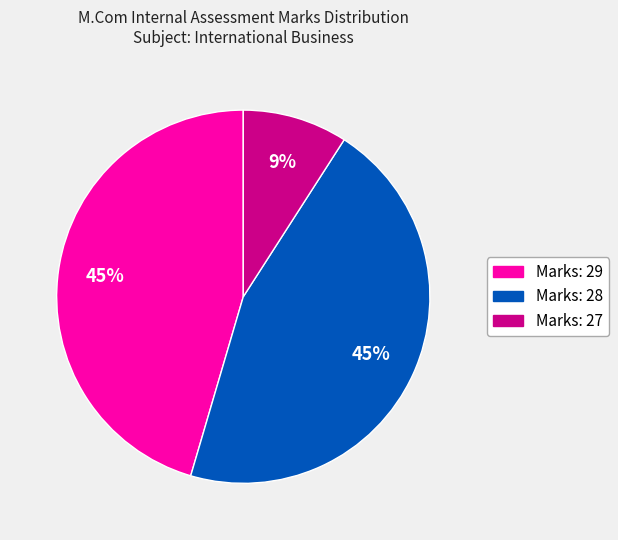

Is Marks: 29 the majority of the pie?

No